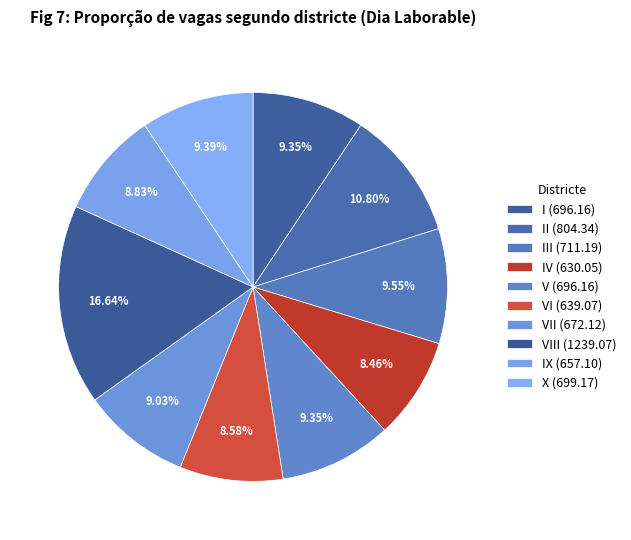

Which category has the biggest portion of the pie?

VIII